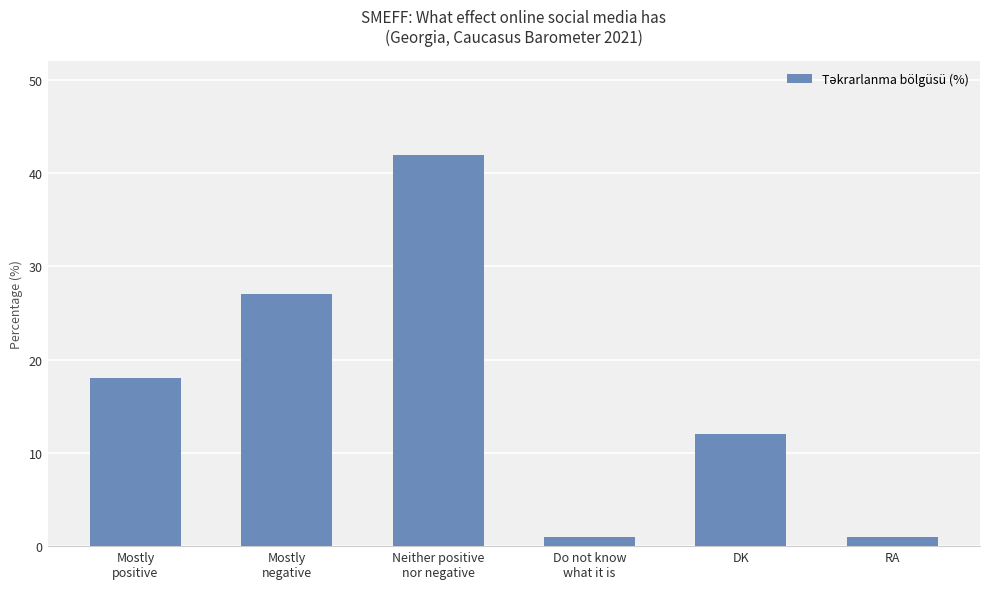

The value at DK is 12. True or false?

True